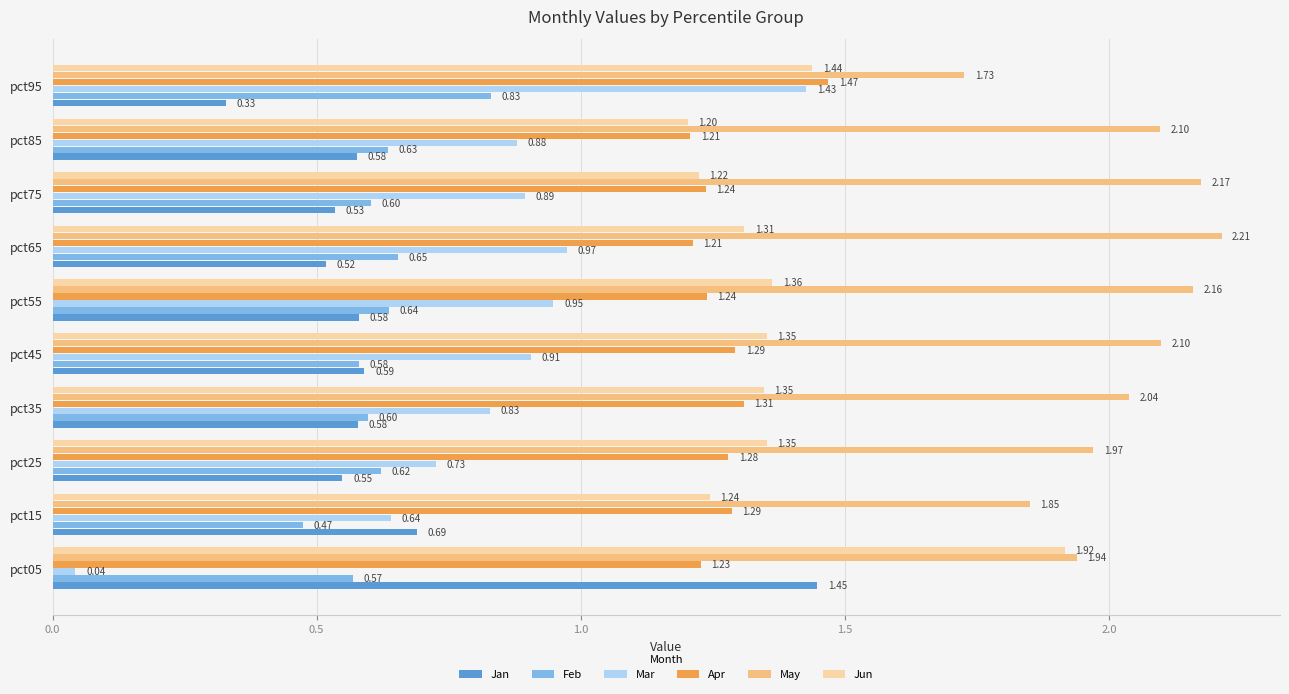

At which label is Feb closest to 0?

pct15